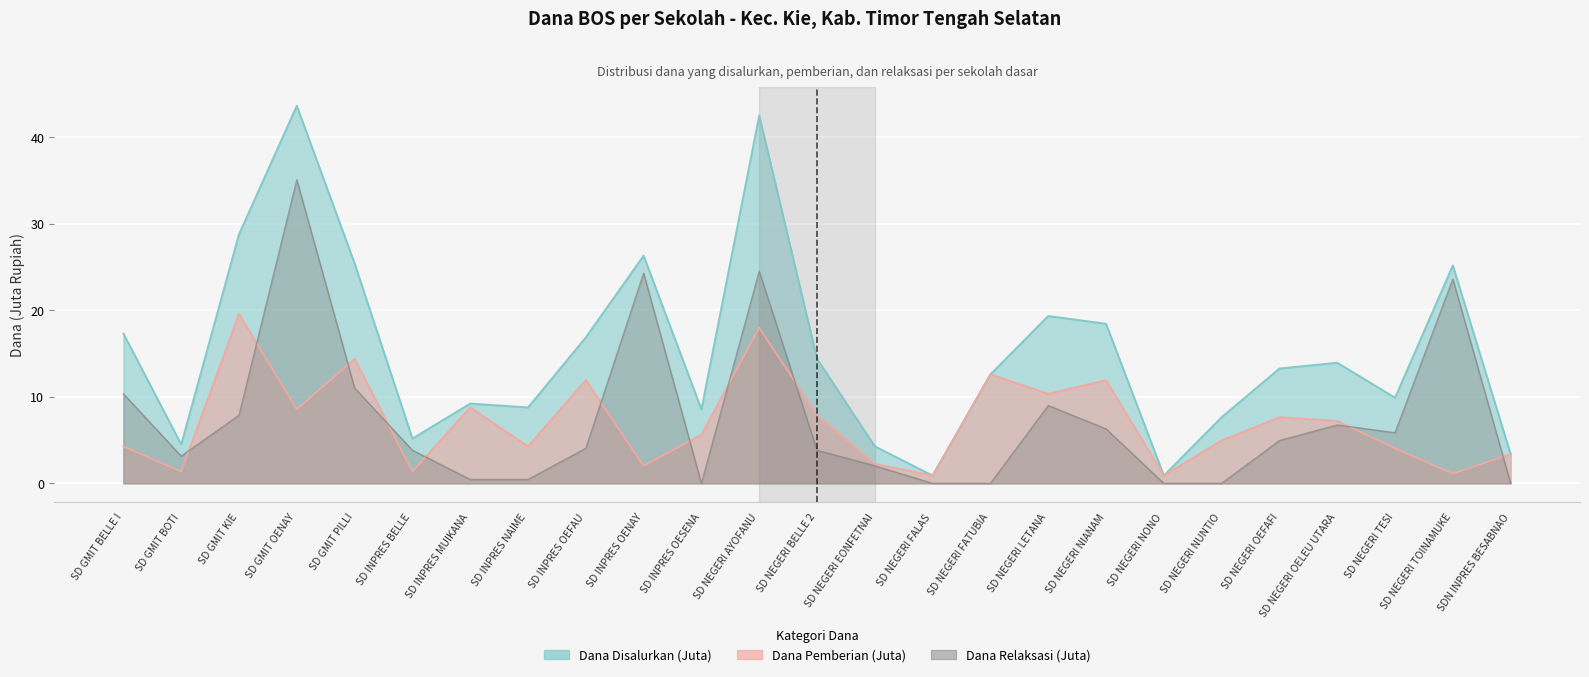

At which label is Dana Relaksasi (Juta) closest to 17?

SD GMIT PILLI